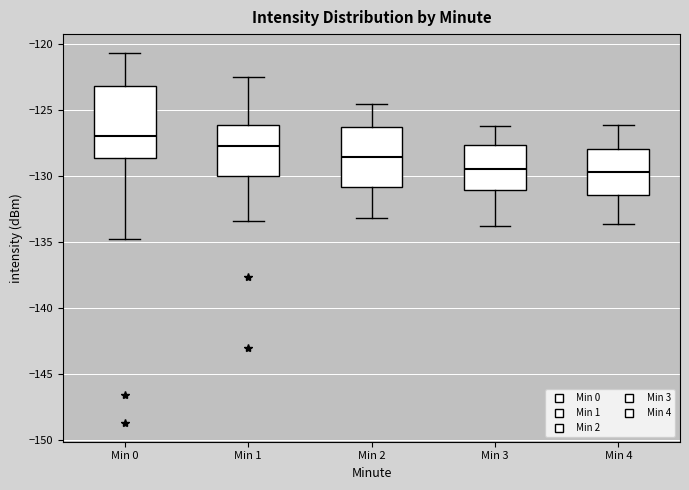

Comparing the boxes themselves (not the whiskers), which one is the tallest?

Min 0